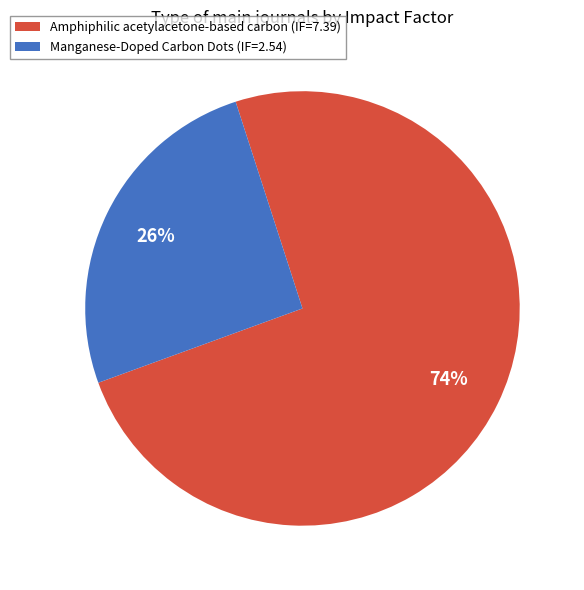

Which slice is the smallest?

Manganese-Doped Carbon Dots